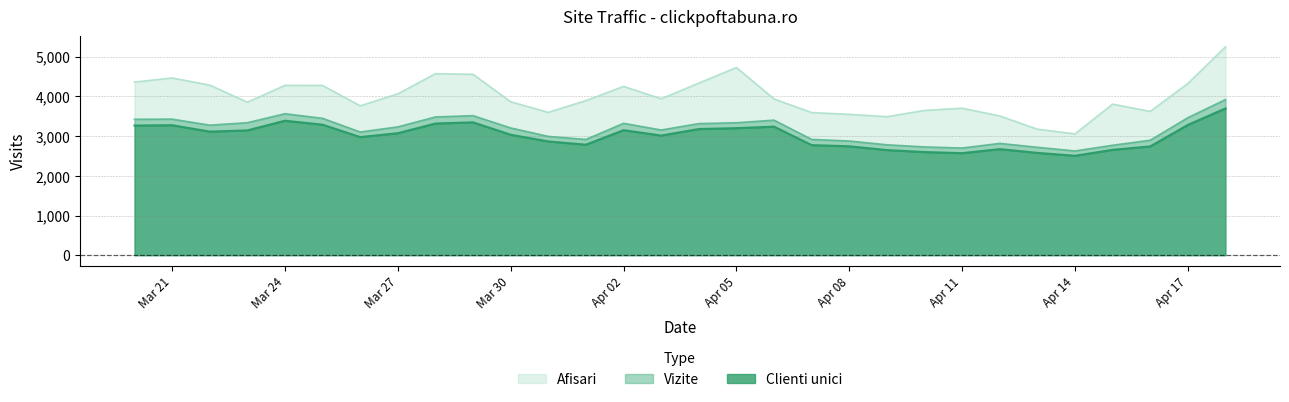

How many data points in Clienti unici are above 3074?

14